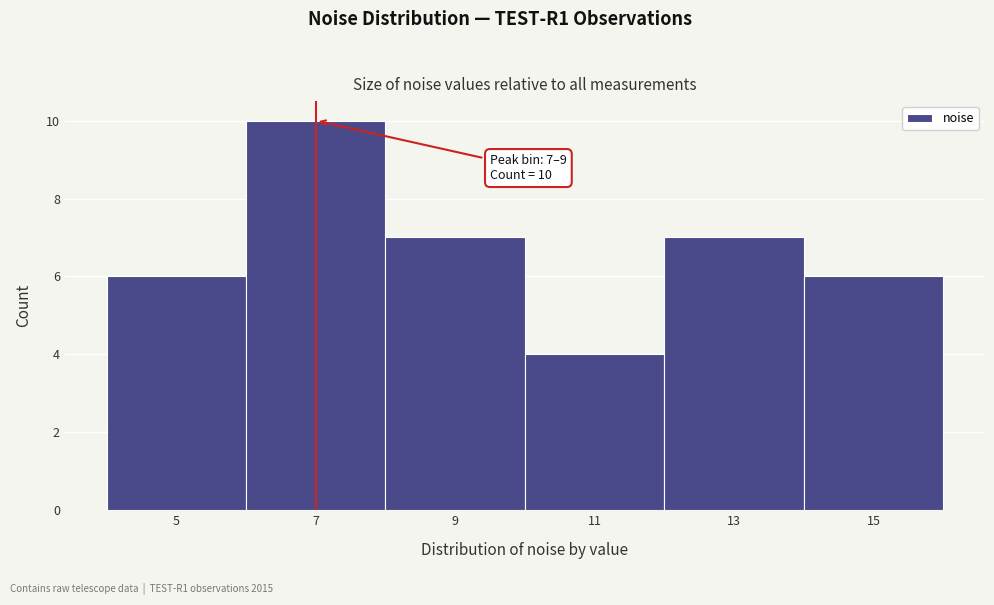

Reading left to right, what are all the values shown in this chart?

5=6	7=10	9=7	11=4	13=7	15=6